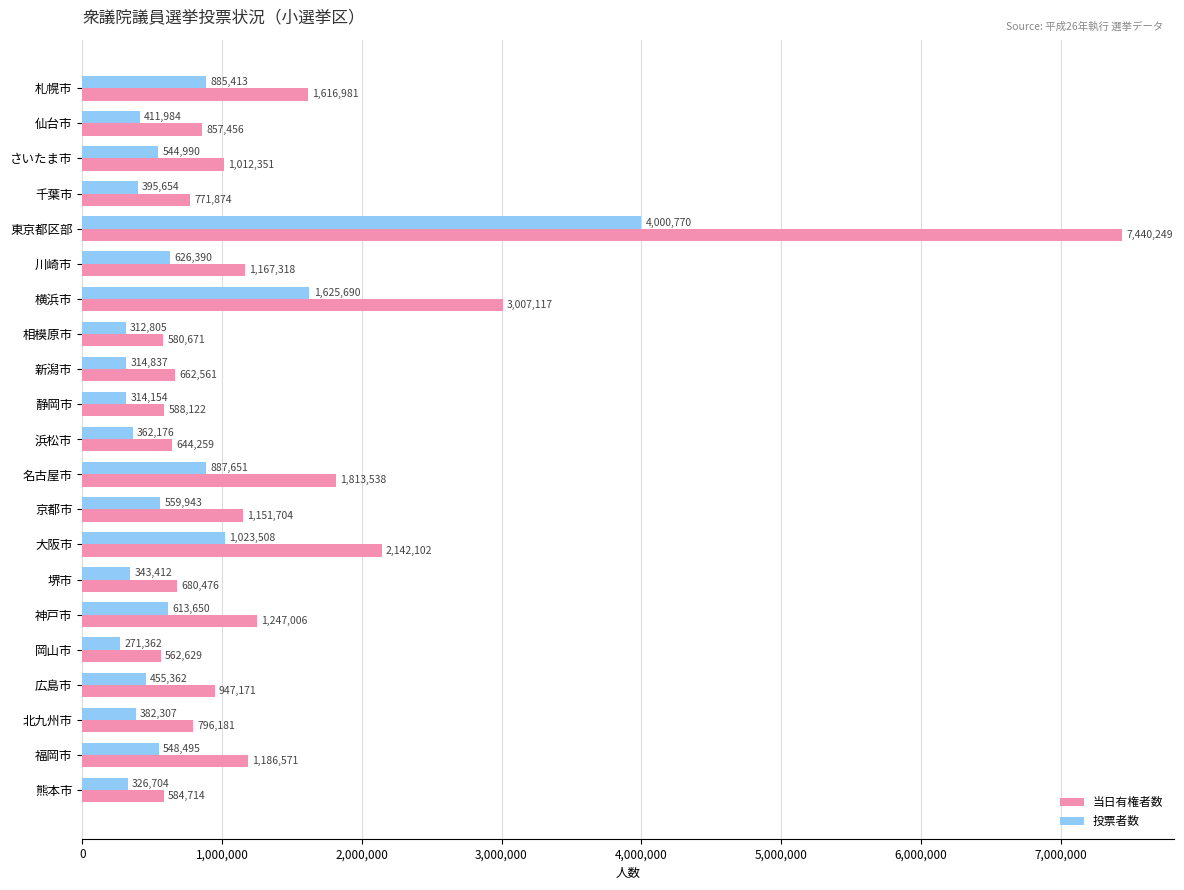

List the labels in order of 投票者数 value, smallest first.

岡山市, 相模原市, 静岡市, 新潟市, 熊本市, 堺市, 浜松市, 北九州市, 千葉市, 仙台市, 広島市, さいたま市, 福岡市, 京都市, 神戸市, 川崎市, 札幌市, 名古屋市, 大阪市, 横浜市, 東京都区部